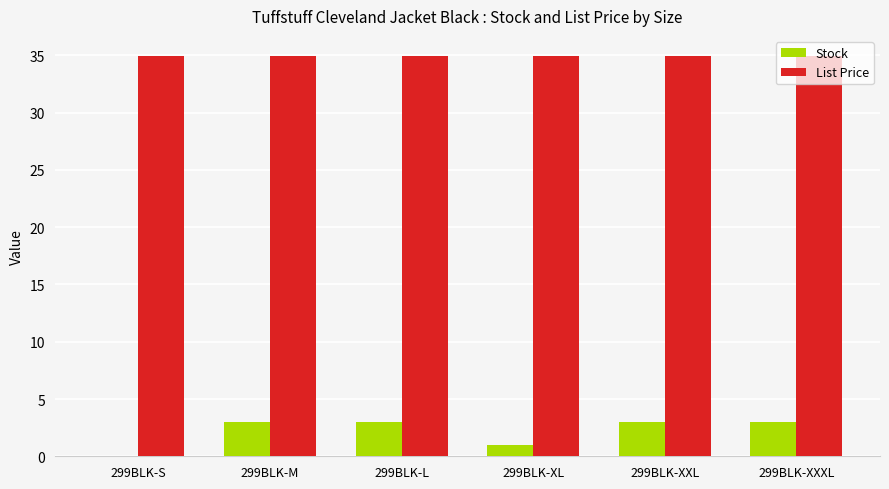

Is the value of List Price at 299BLK-M greater than the value of Stock at 299BLK-XL?

Yes